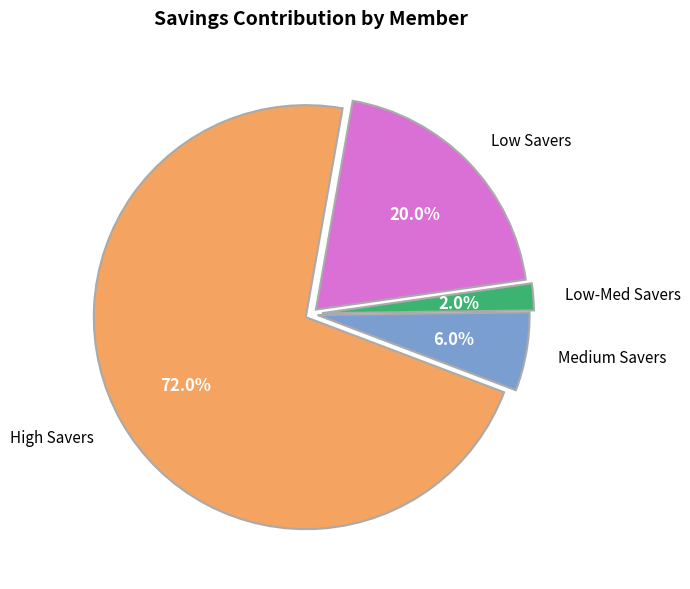

Does any single category account for the majority?

Yes